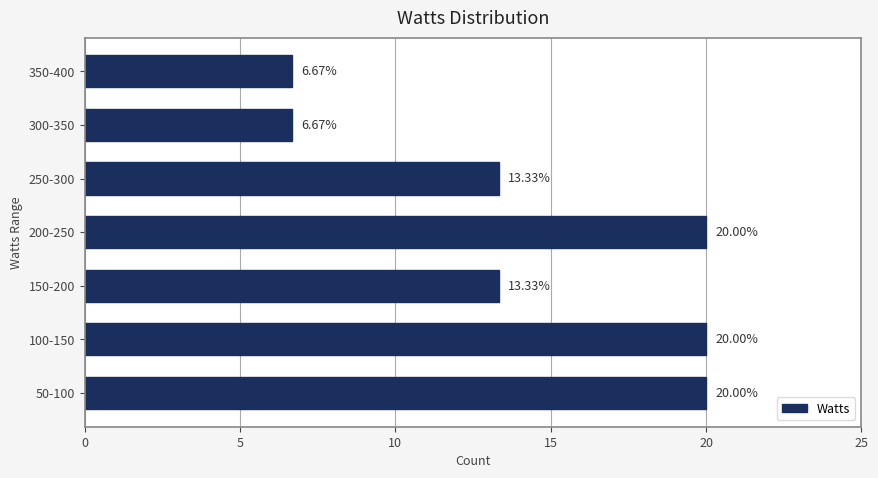

Approximately how many times larger is the value at 150-200 compared to 100-150?

0.7